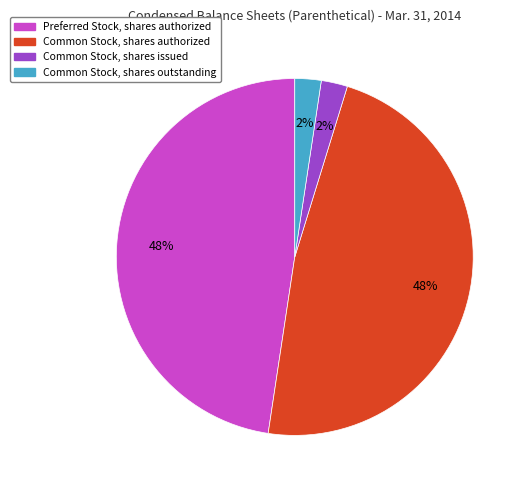

To the nearest percent, what is the combined percentage of Common Stock, shares issued and Common Stock, shares authorized?

50%